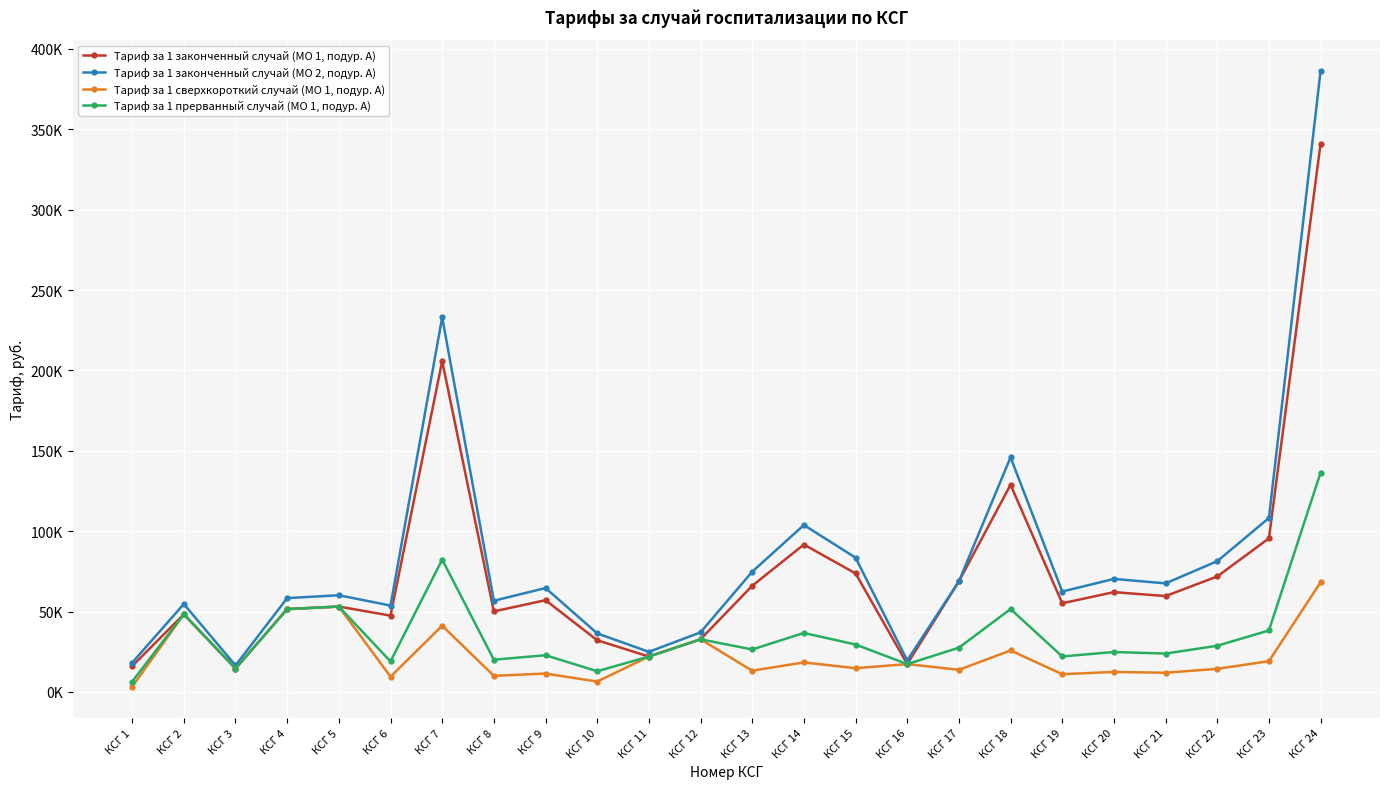

True or false: Тариф за 1 прерванный случай (МО 1, подур. А) and Тариф за 1 законченный случай (МО 1, подур. А) cross at least once.

False